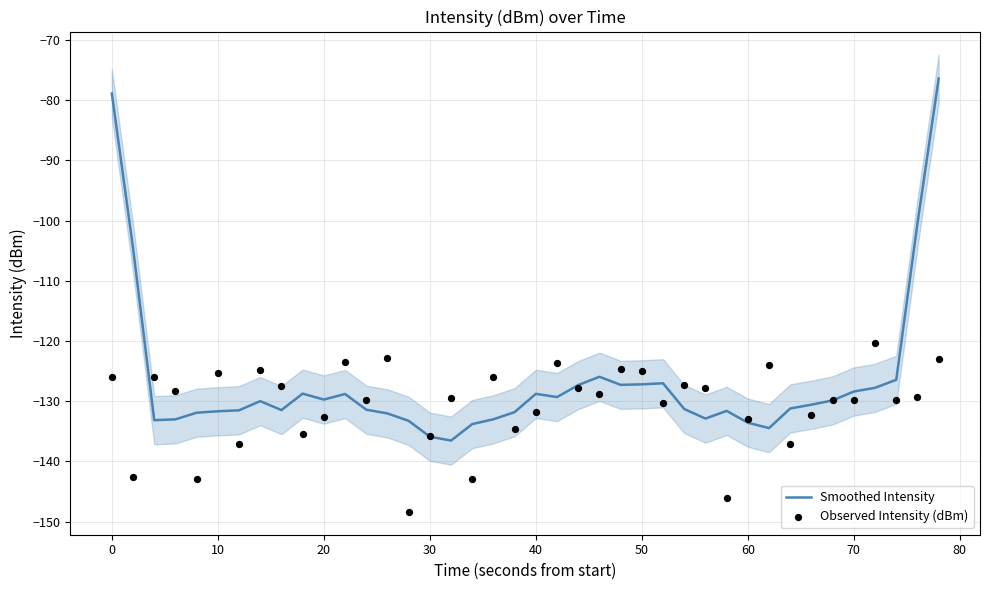

Which series has the largest total across all categories?

Smoothed Intensity